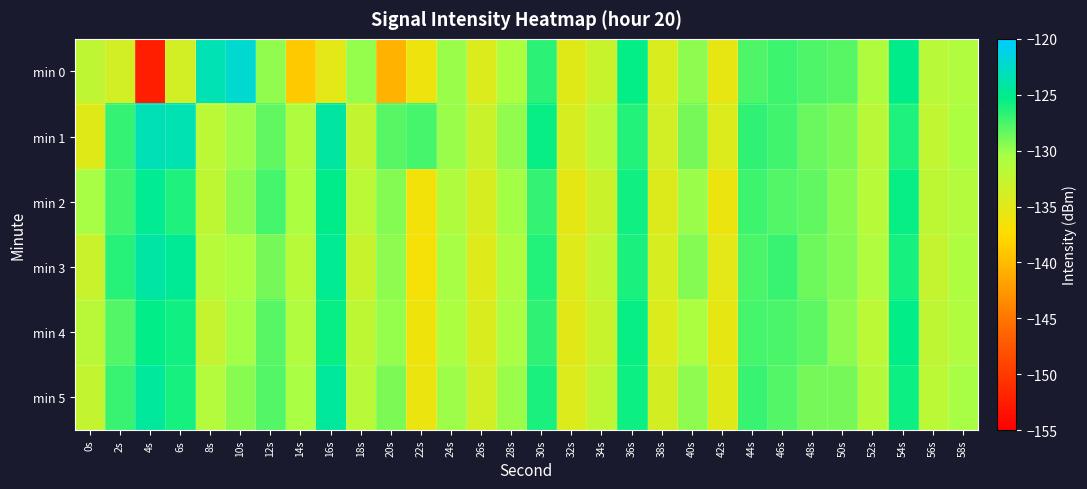

What is the difference between the highest and lowest values at 12s?

2.4